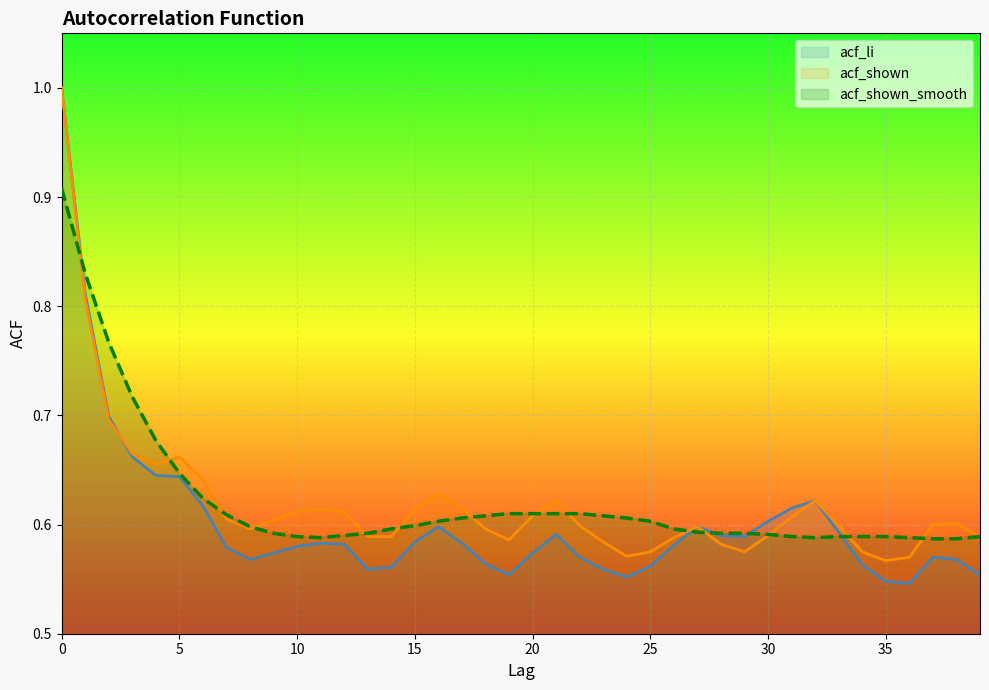

Where is acf_shown_smooth nearest to the value 0?

37